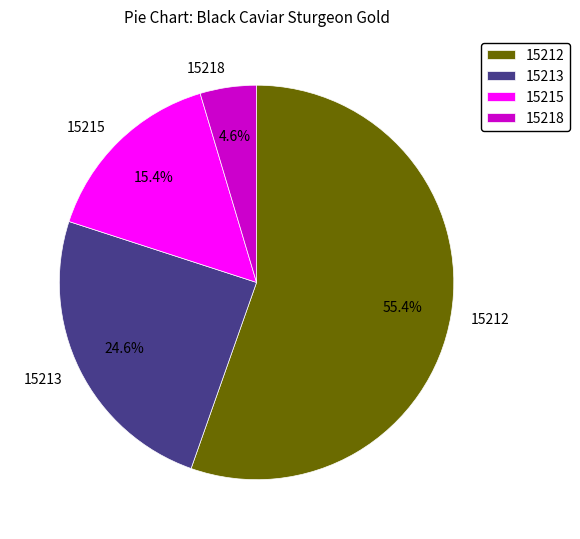

What portion of the pie excludes 15212?

44.6%